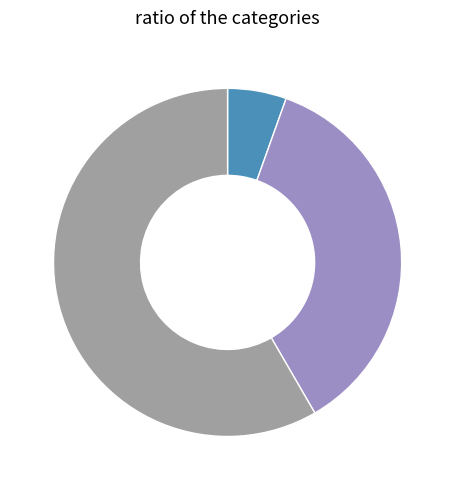

Which category accounts for the majority?

Ordinary Payment